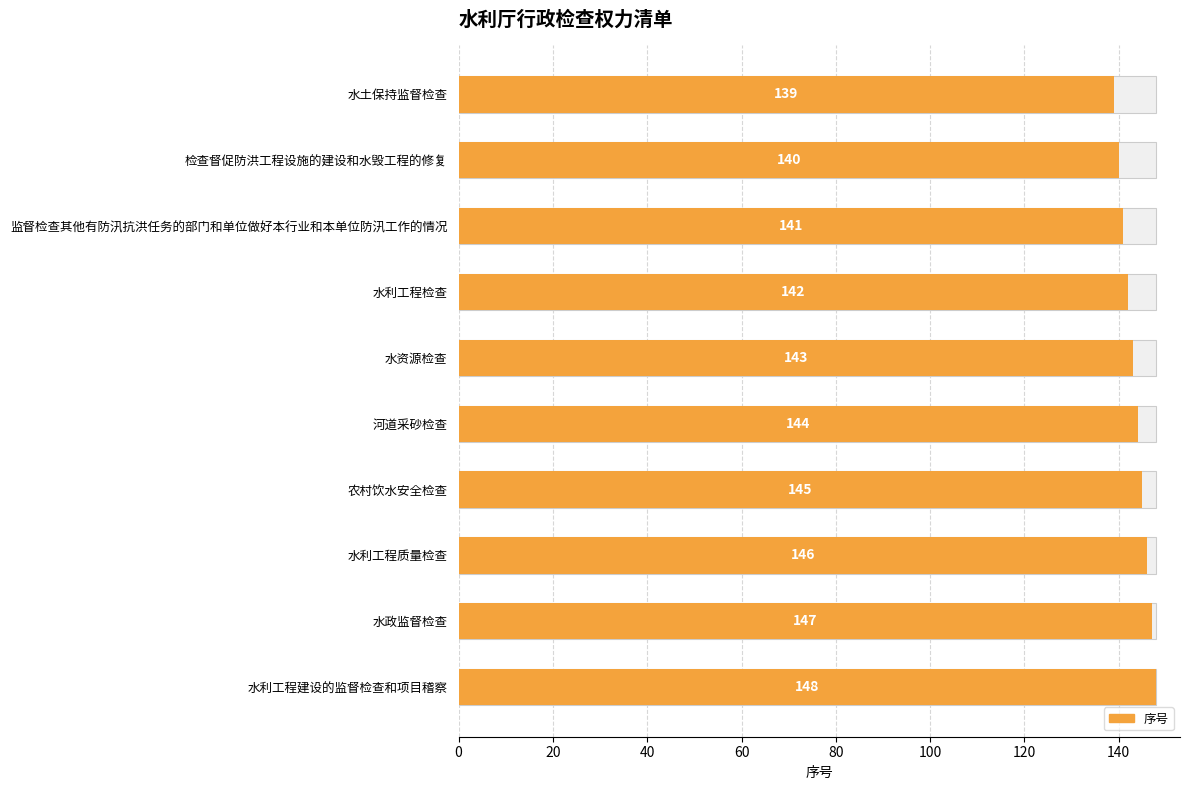

What is the change in value from 水土保持监督检查 to 水利工程建设的监督检查和项目稽察?

+9